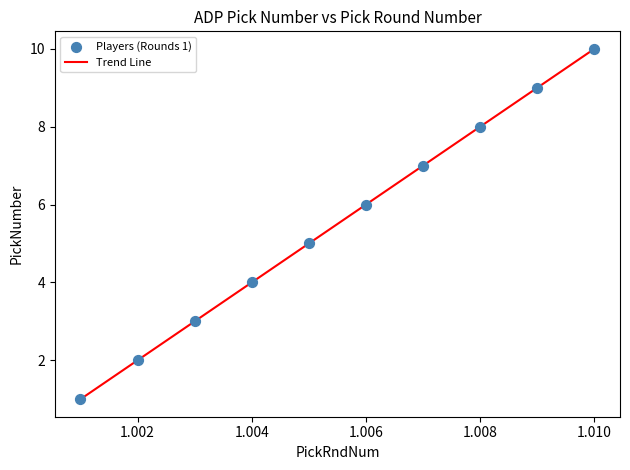

What is the maximum value shown in the chart?

10.0